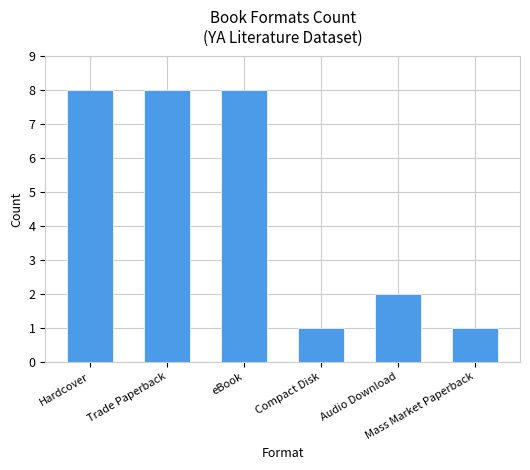

Reading left to right, transcribe all the data shown in this chart.

Hardcover=8	Trade Paperback=8	eBook=8	Compact Disk=1	Audio Download=2	Mass Market Paperback=1